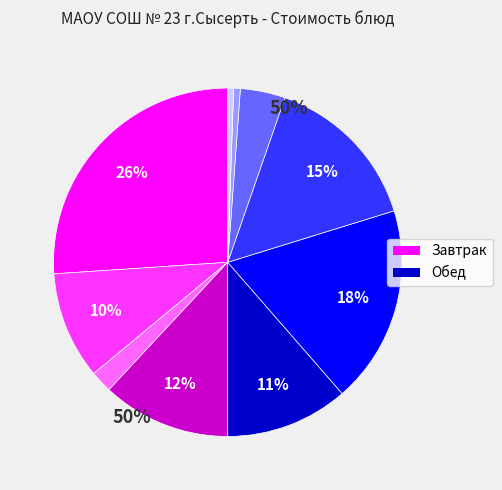

Is there a majority slice in this chart?

No